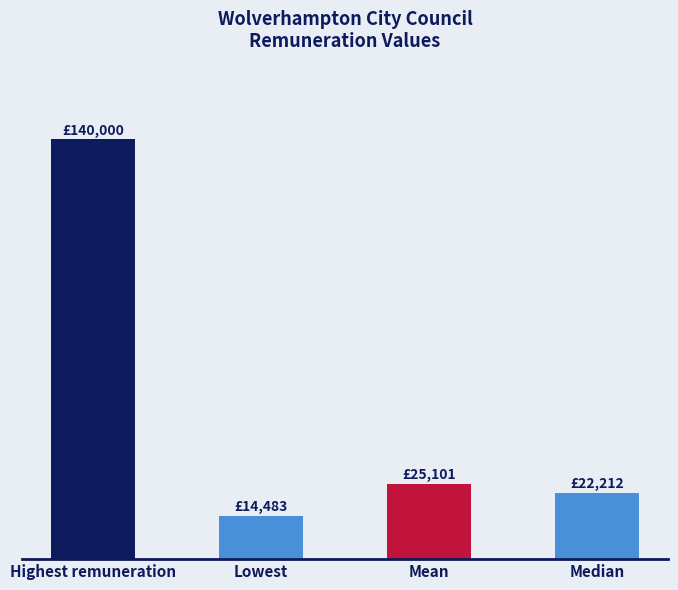

What is the change in value from Highest remuneration to Mean?

-114899